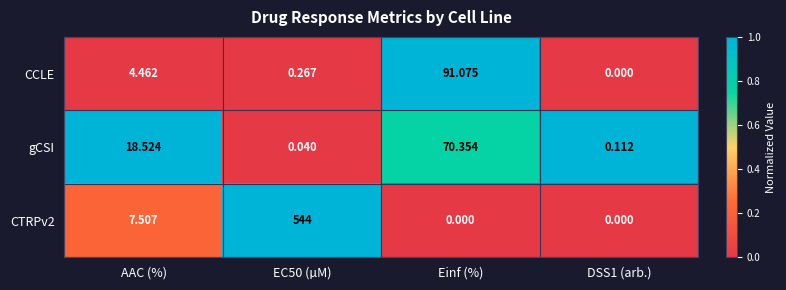

Which category has the highest value in the gCSI series?

Einf (%)